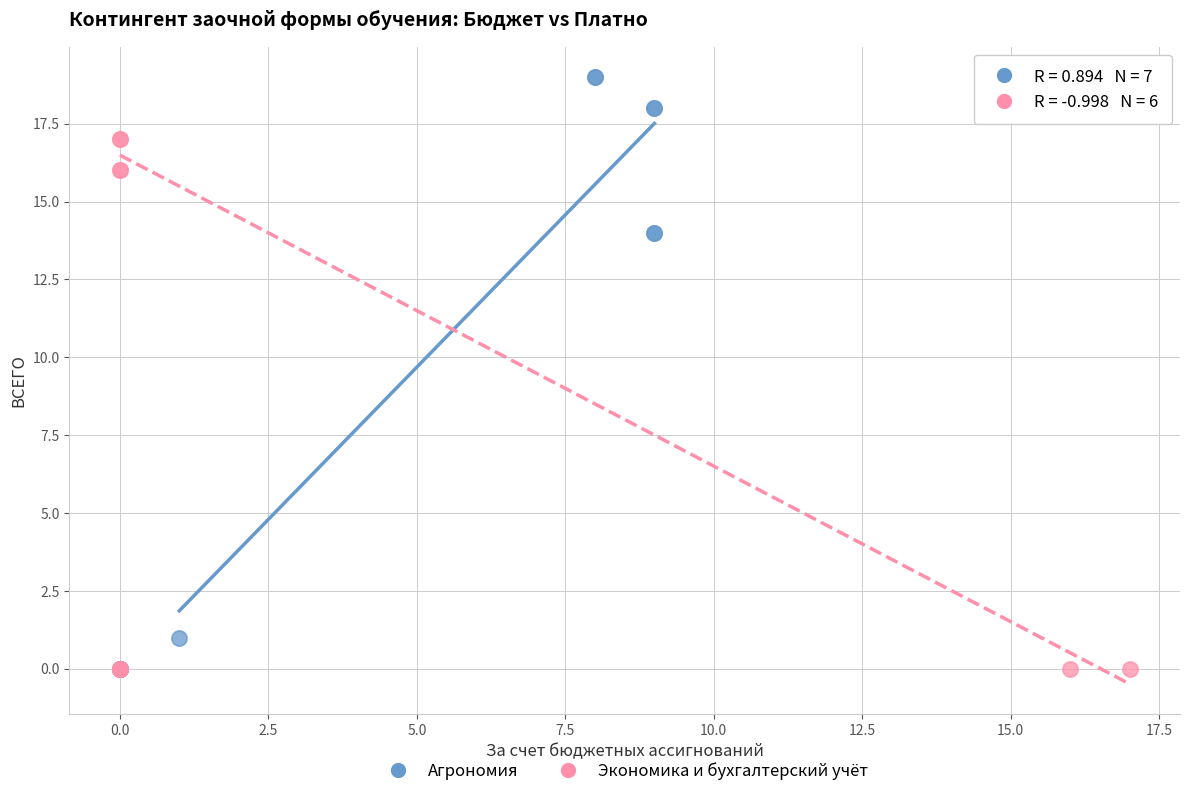

Which series has the largest Y range (max minus min)?

Агрономия